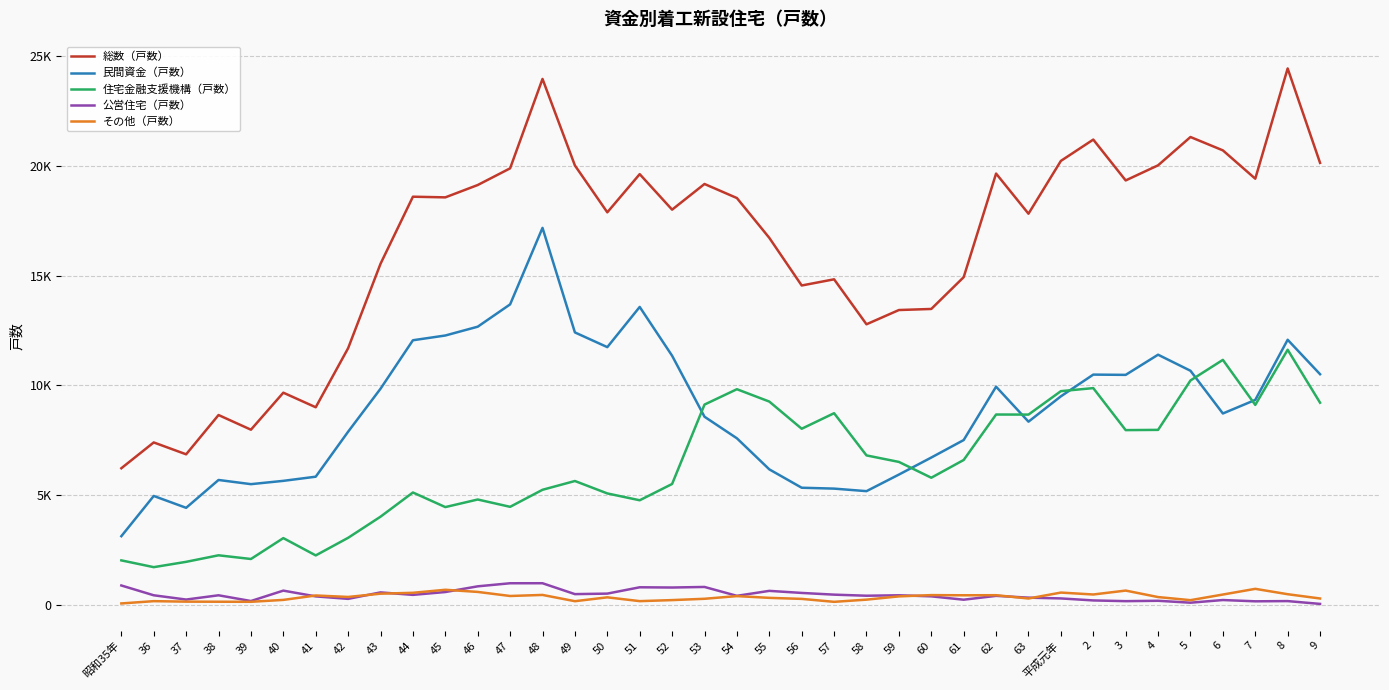

List the series in order of their peak value, highest first.

総数（戸数）, 民間資金（戸数）, 住宅金融支援機構（戸数）, 公営住宅（戸数）, その他（戸数）